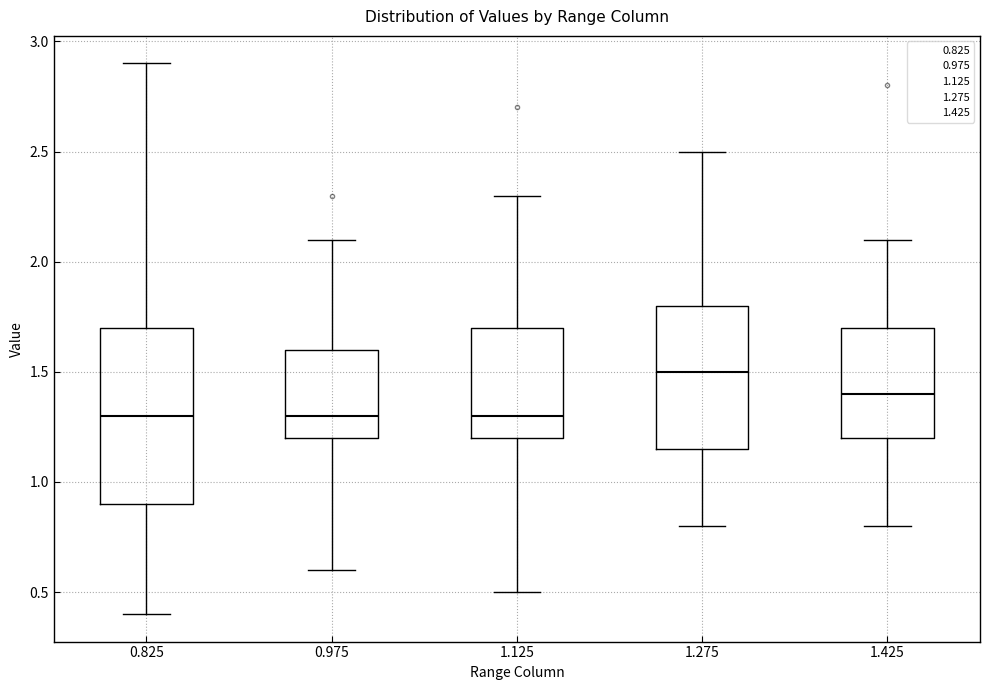

Reading left to right, read every box against the y-axis: the position of its median line, the range the box covers, and the ends of its whiskers. The values are not printed on the chart, so give them approximately, as read against the axis.

0.825: median 1.30, box 0.90 to 1.70, whiskers 0.40 to 2.90
0.975: median 1.30, box 1.20 to 1.60, whiskers 0.60 to 2.10
1.125: median 1.30, box 1.20 to 1.70, whiskers 0.50 to 2.30
1.275: median 1.50, box 1.15 to 1.80, whiskers 0.80 to 2.50
1.425: median 1.40, box 1.20 to 1.70, whiskers 0.80 to 2.10